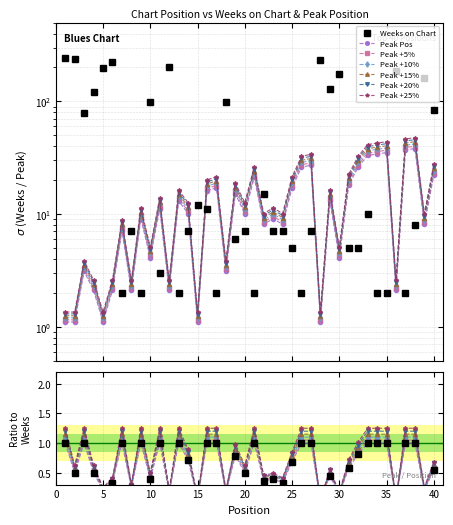

Between which two adjacent categories do Peak Position and Weeks on Chart first intersect?

6 and 7